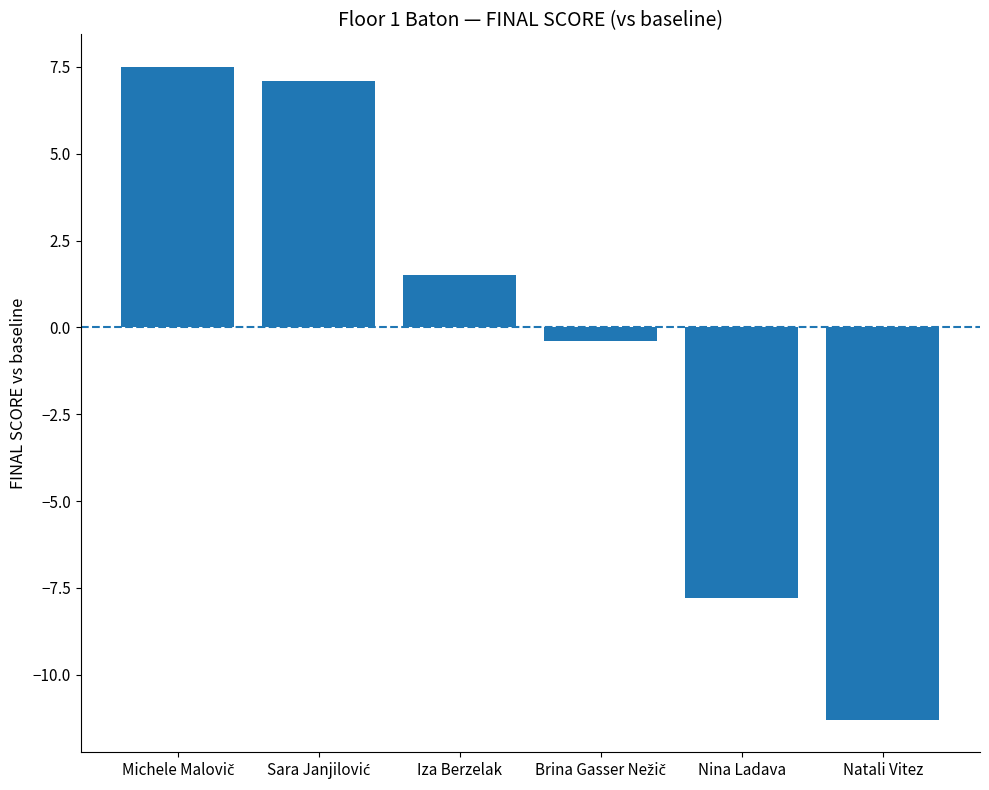

What is the greatest value displayed?

7.5